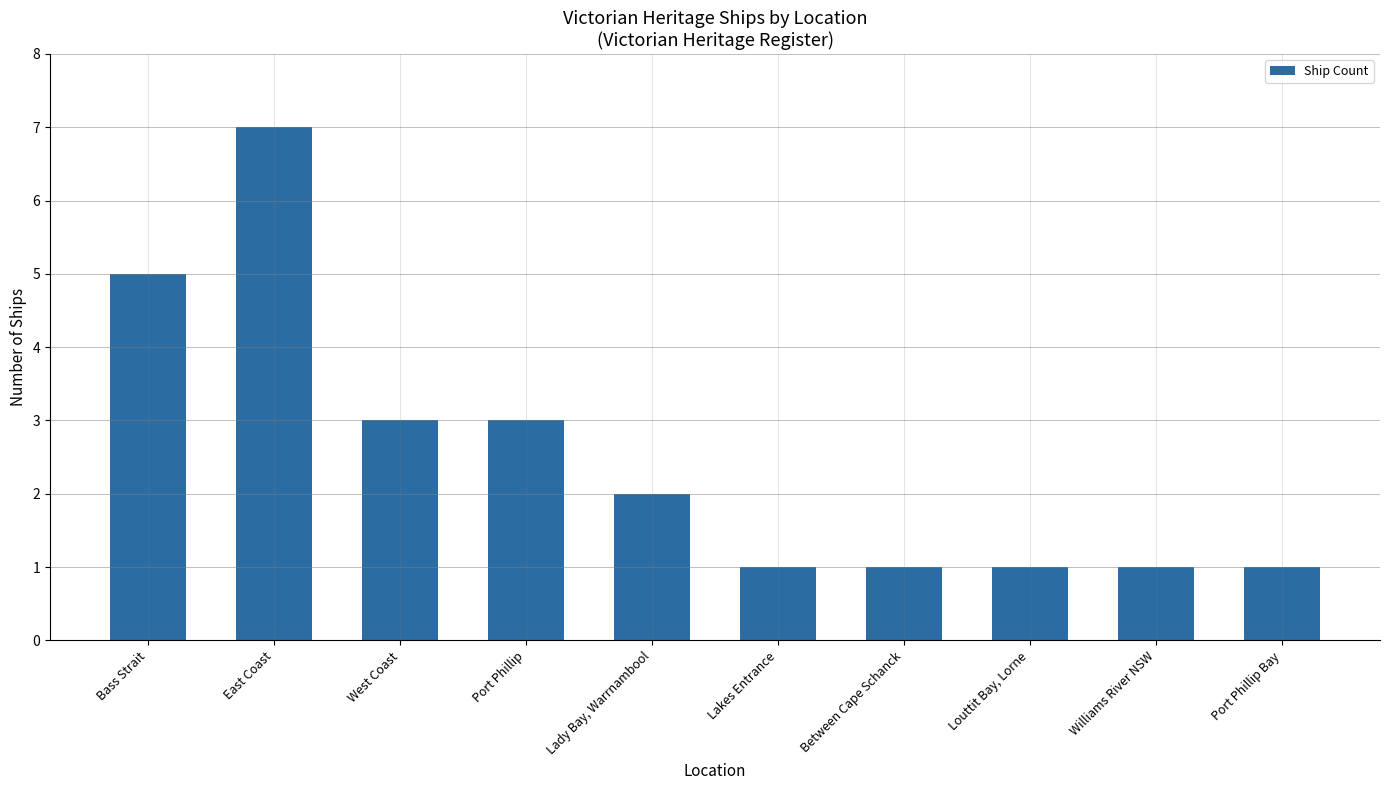

What is the label of the 9th bar from the left?

Williams River NSW